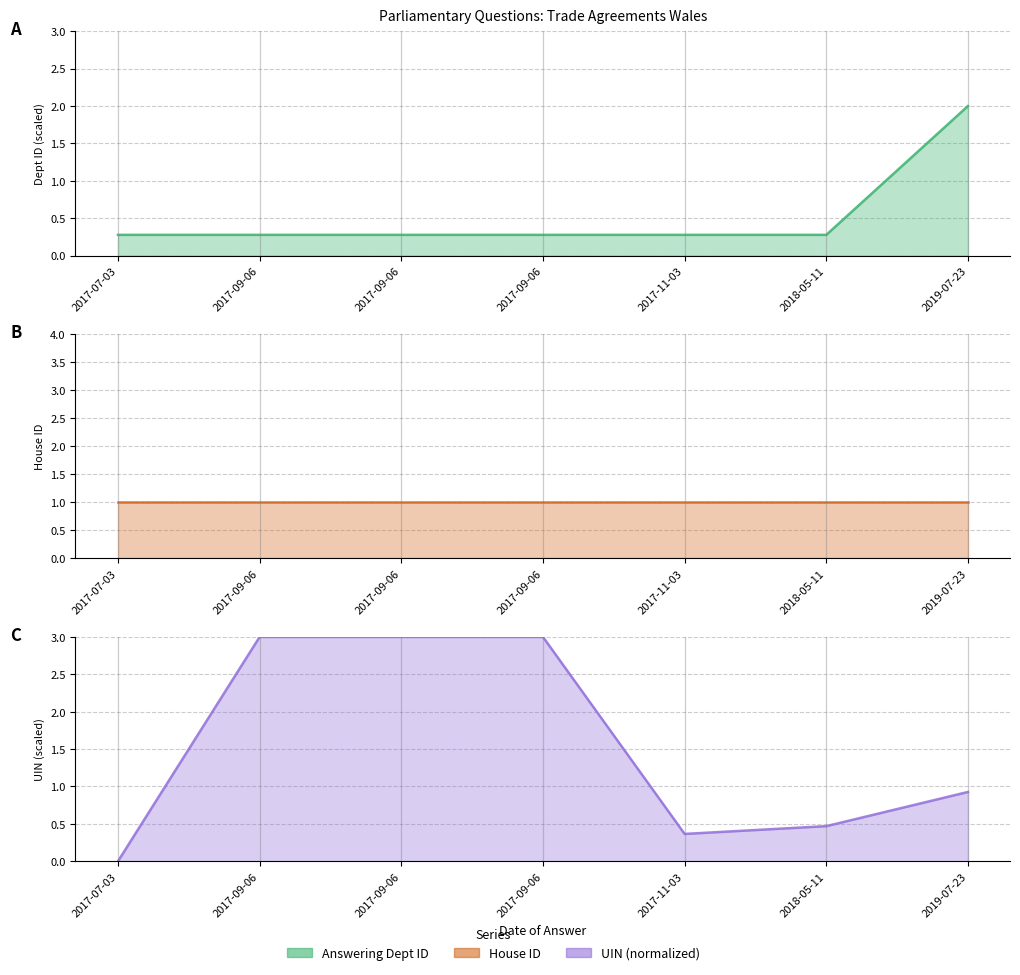

What are all the series names shown in the legend?

answering dept id line, house id line, uin_normalized line